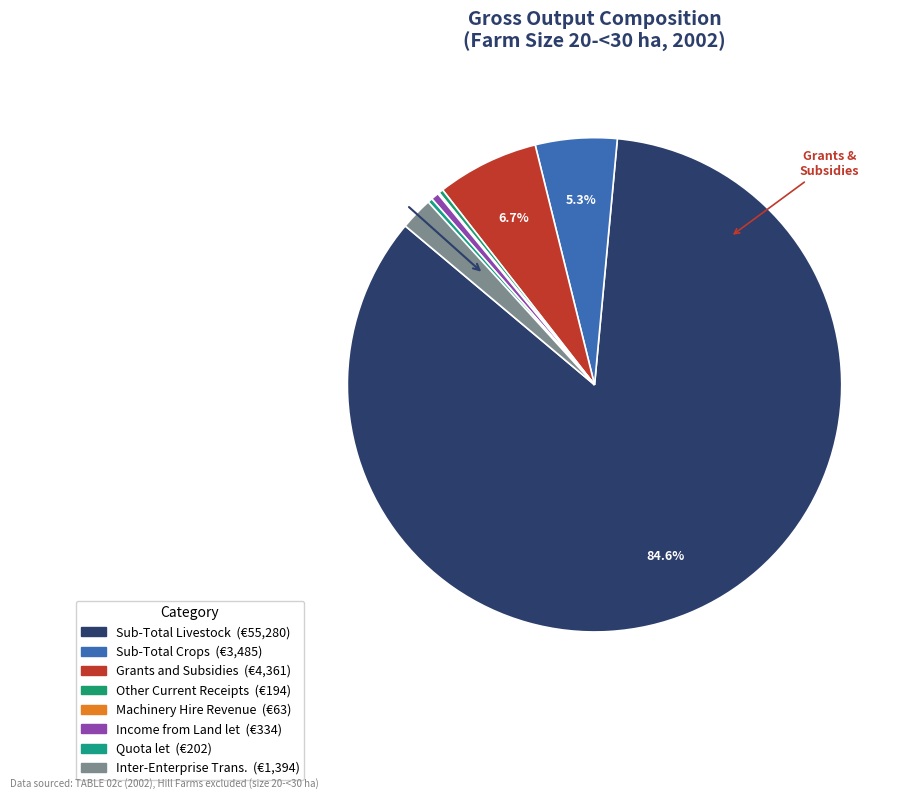

To the nearest percent, what is the combined percentage of Sub-Total Livestock and Income from Land let?

85%